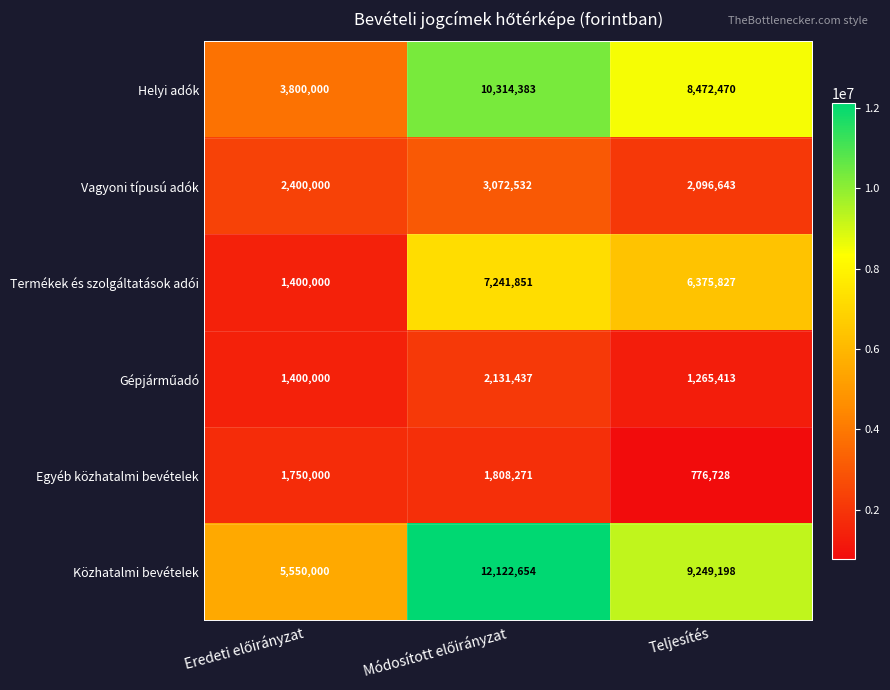

What is the difference between the maximum and minimum values in the Vagyoni típusú adók series?

975889